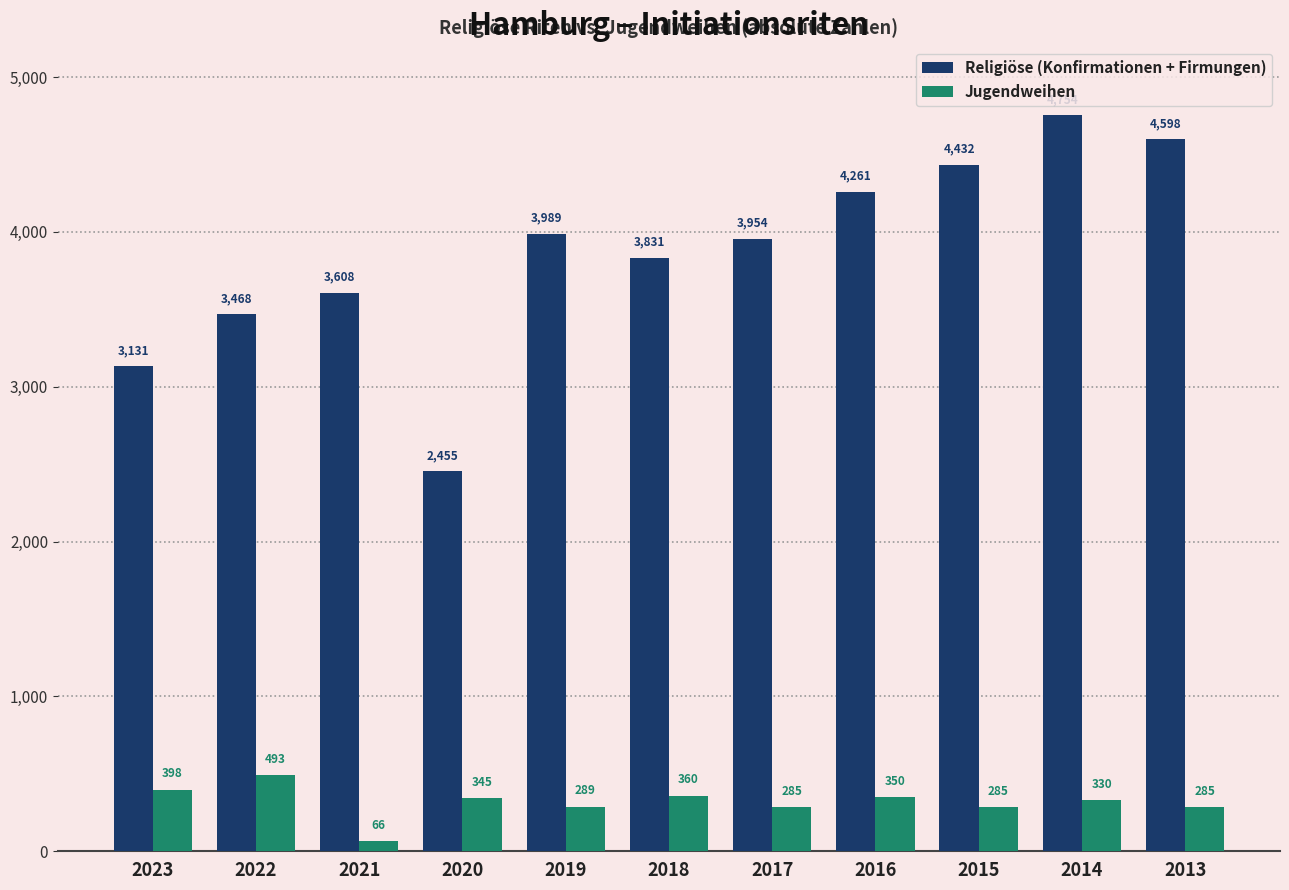

At which label does Religiöse (Konfirmationen + Firmungen) first exceed 3954?

2019